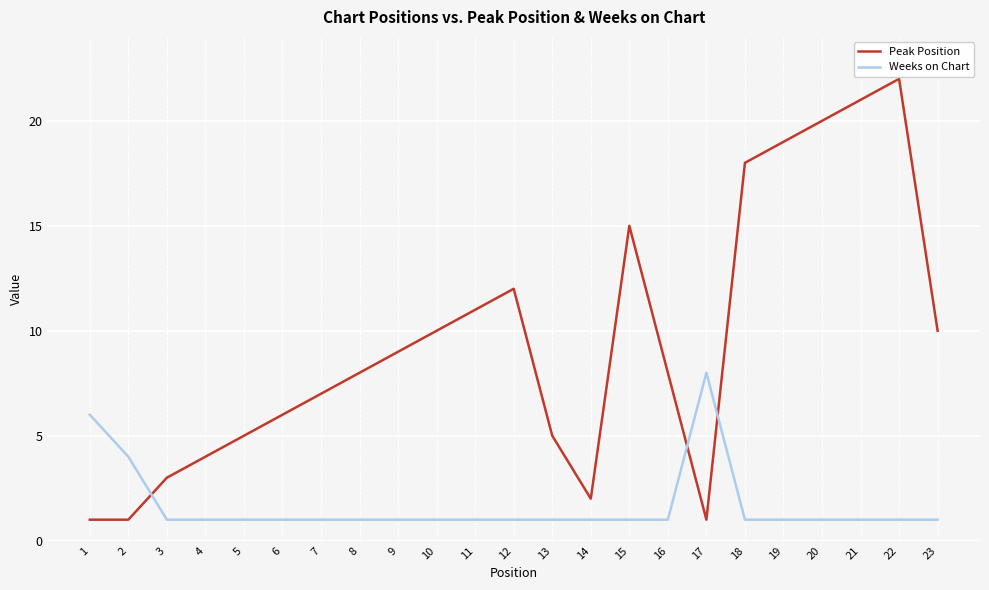

How many Weeks on Chart values are between 1 and 2?

20